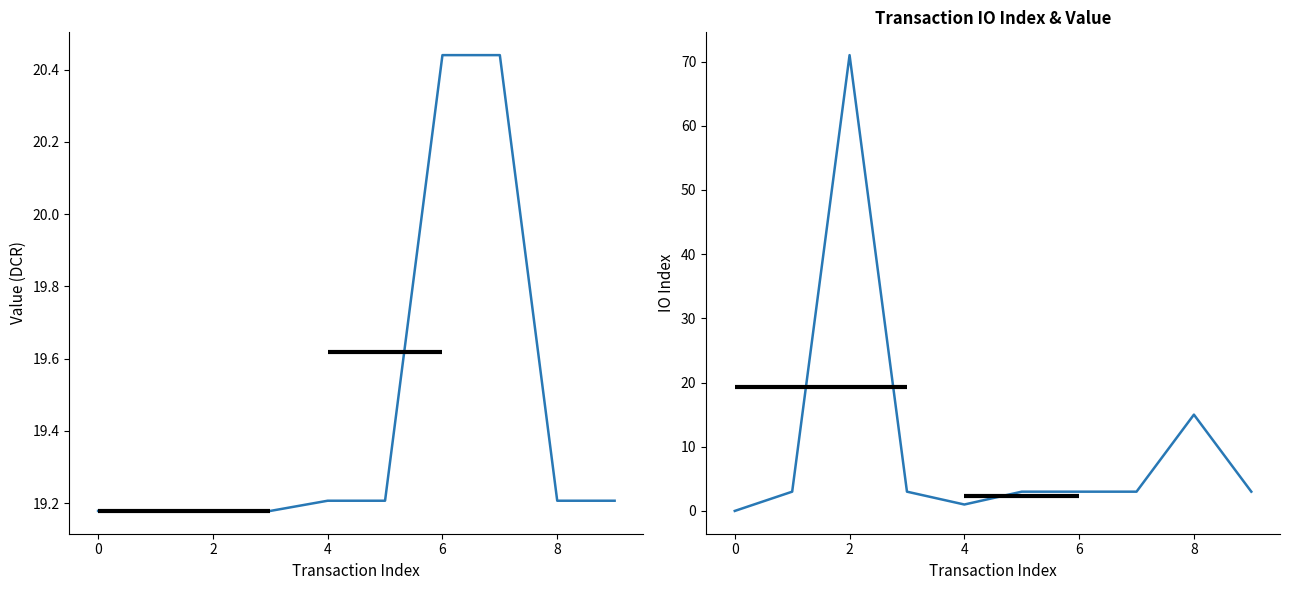

How many data points in io_index are above 3?

2